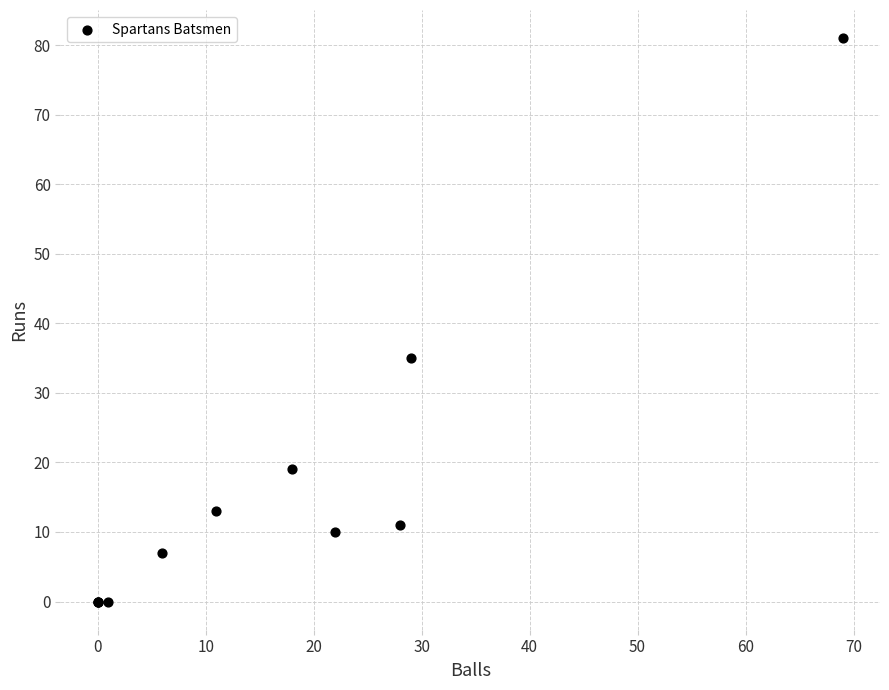

What Y value in the scatter plot is closest to 40?

35